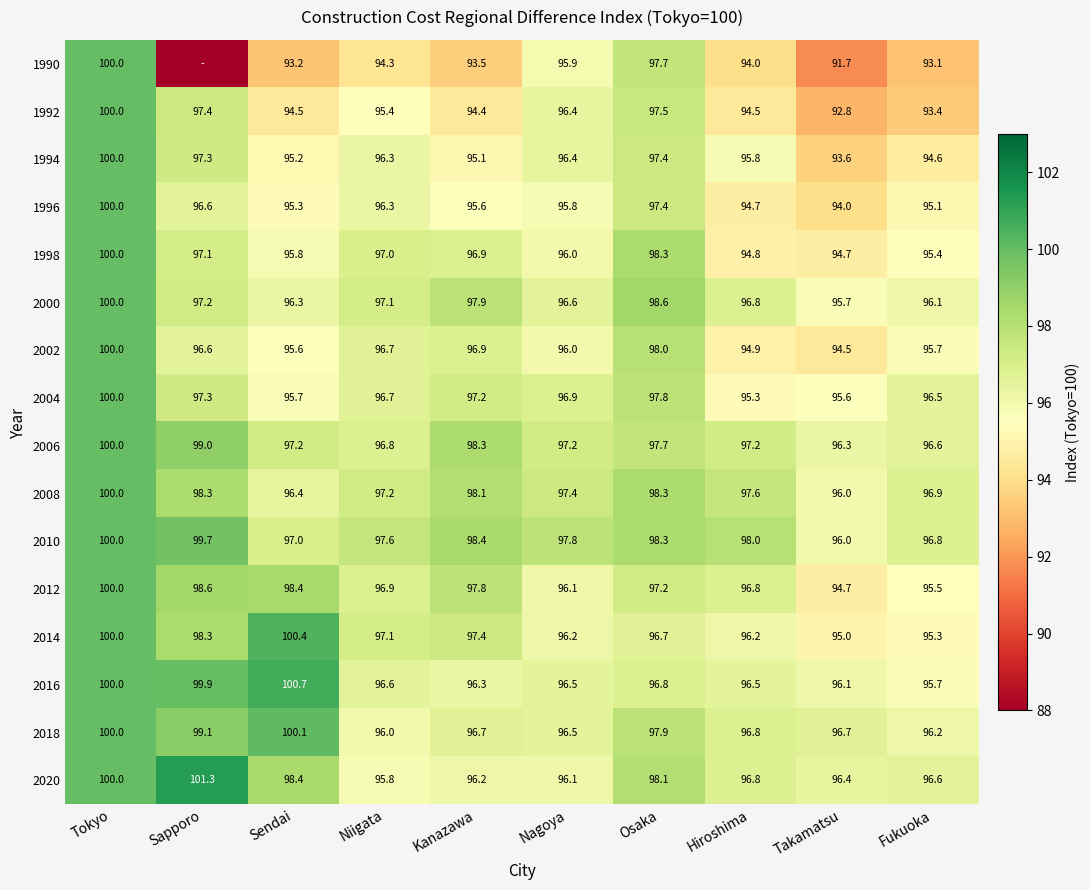

What is the sum of the 1992 values at Takamatsu and Osaka?

190.3